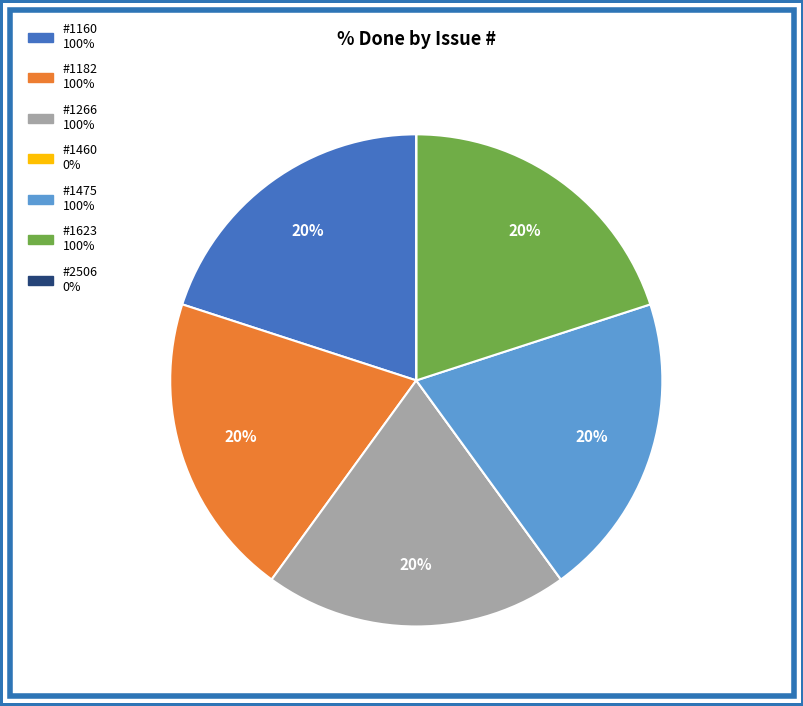

To the nearest percent, what is the average slice percentage?

14%